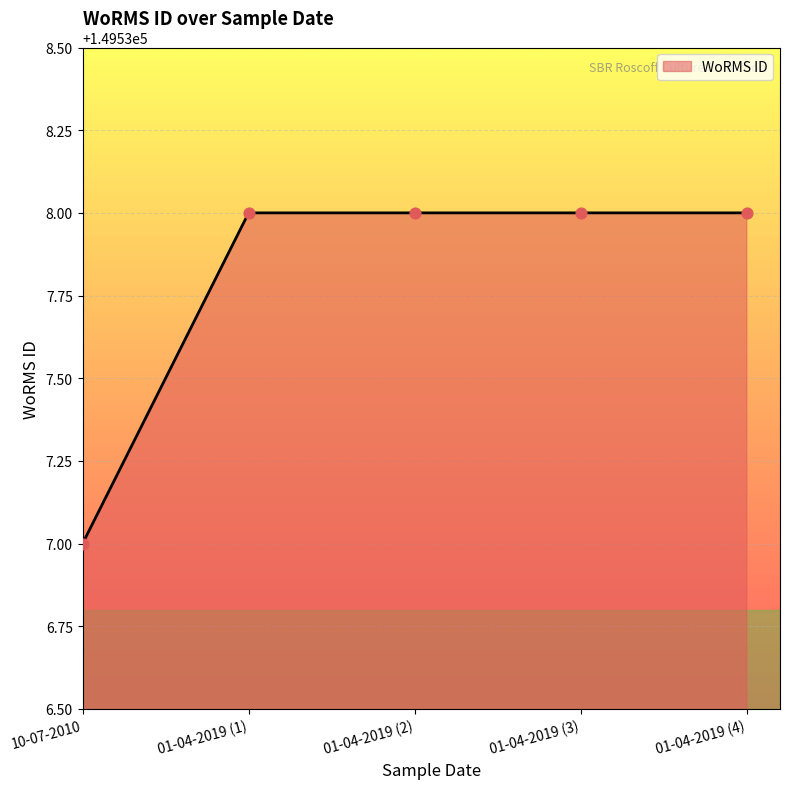

What is the change in value from 10-07-2010 to 01-04-2019 (3)?

+1